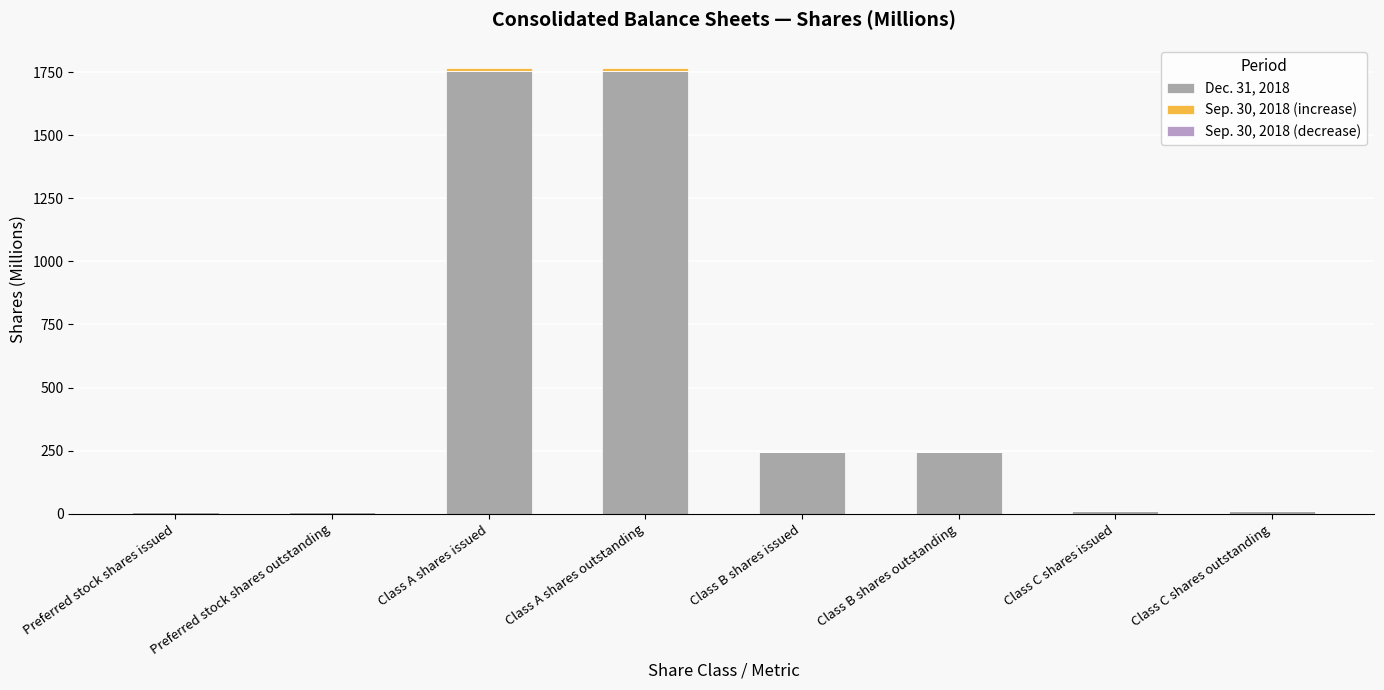

The value of Dec. 31, 2018 at Class A shares issued is 2295. True or false?

False